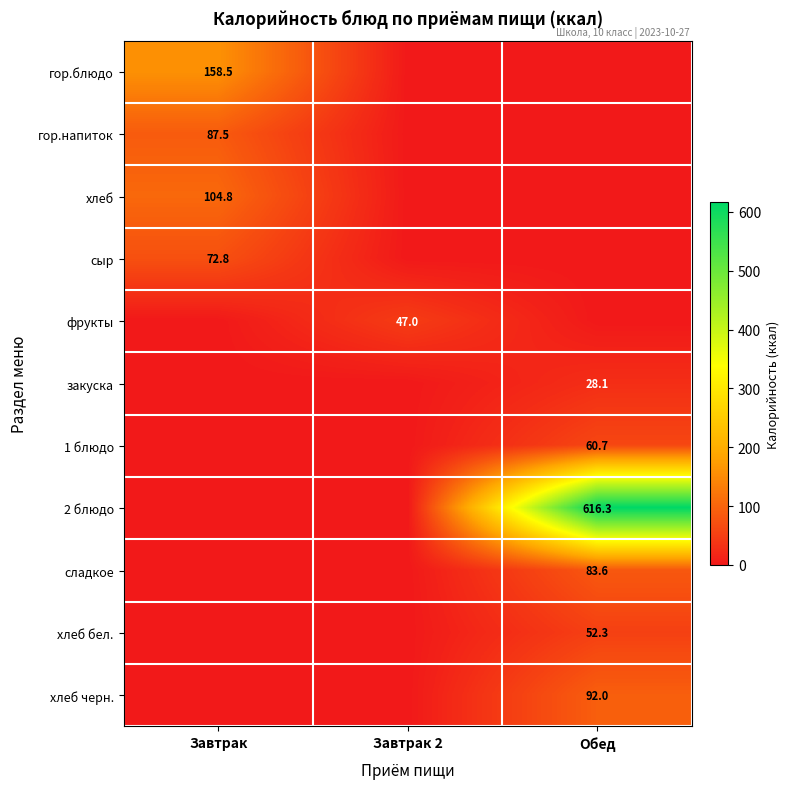

The value of хлеб бел. at Обед is 32.6. True or false?

False